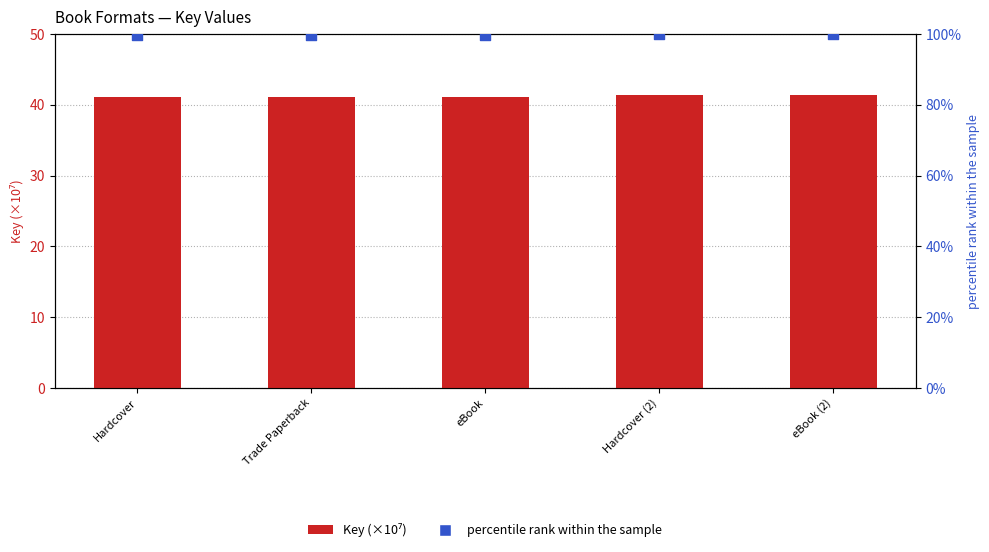

Which series has the largest total across all categories?

percentile rank